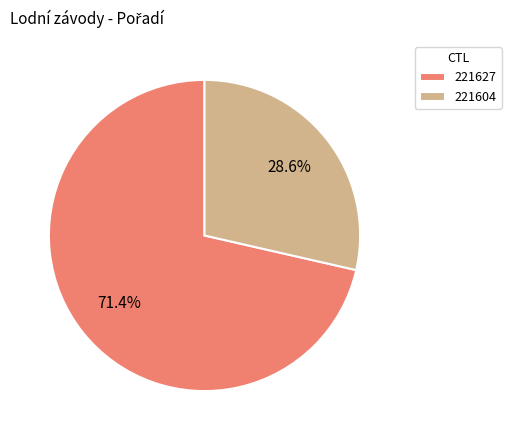

Which slice is the smallest?

221604